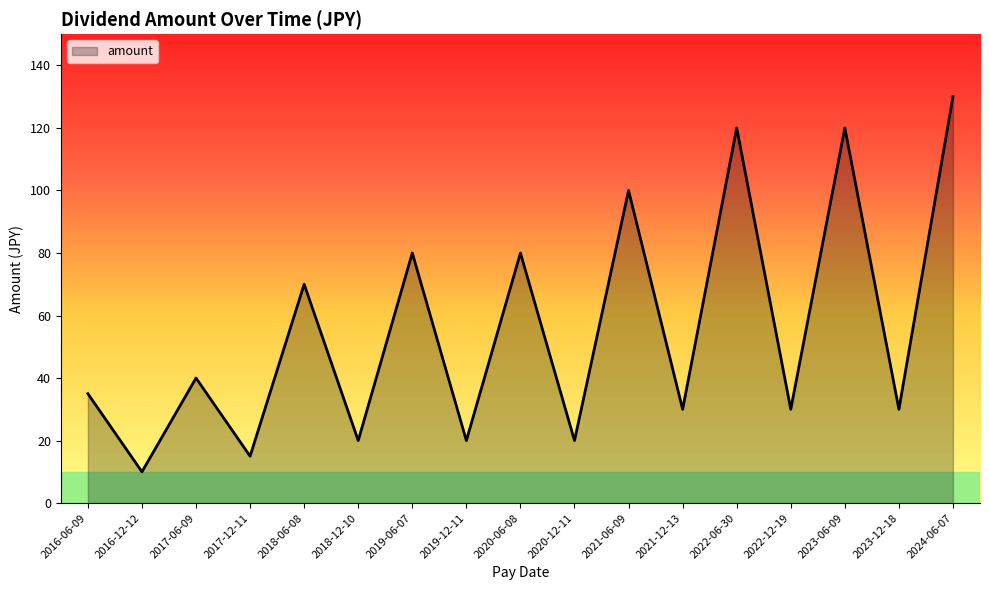

How many lines are shown in the chart?

1